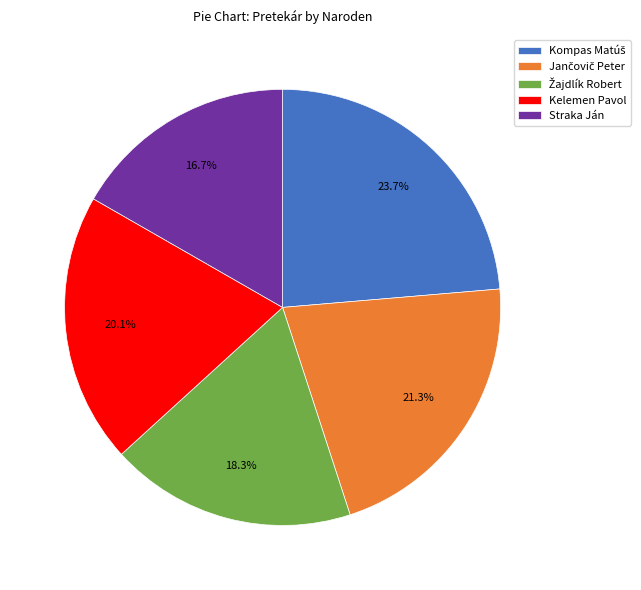

Is there a majority slice in this chart?

No